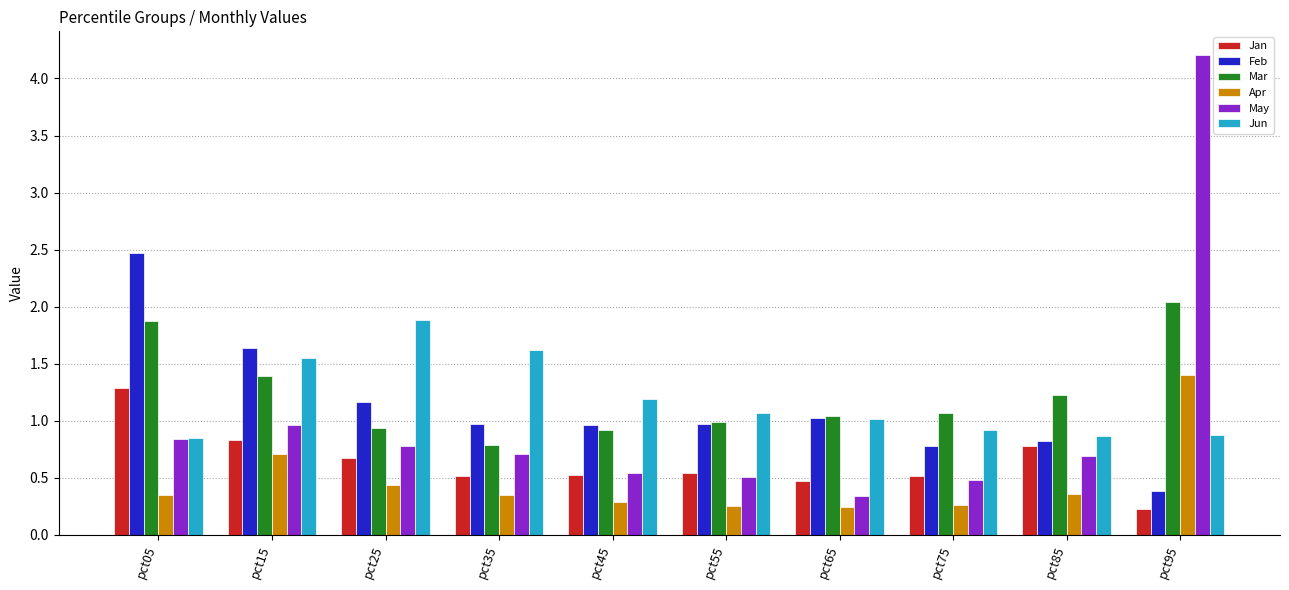

The Apr series shows 0.5 at pct05. True or false?

False